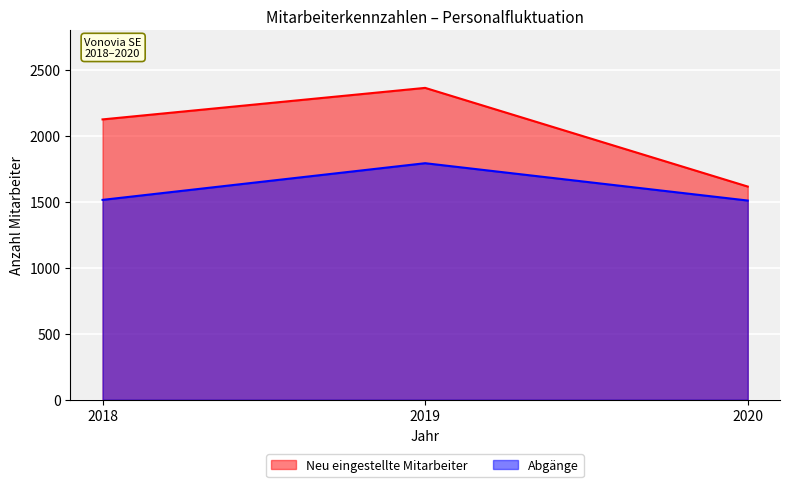

Between 2019 and 2020, which series saw the biggest shift?

Neu eingestellte Mitarbeiter